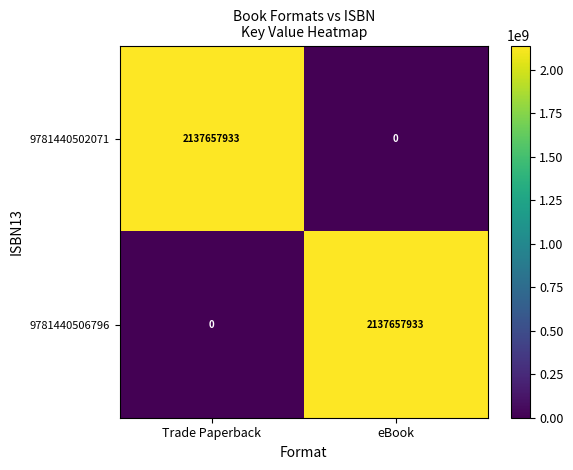

Is it true that 9781440506796 equals 2137657933 at eBook?

True